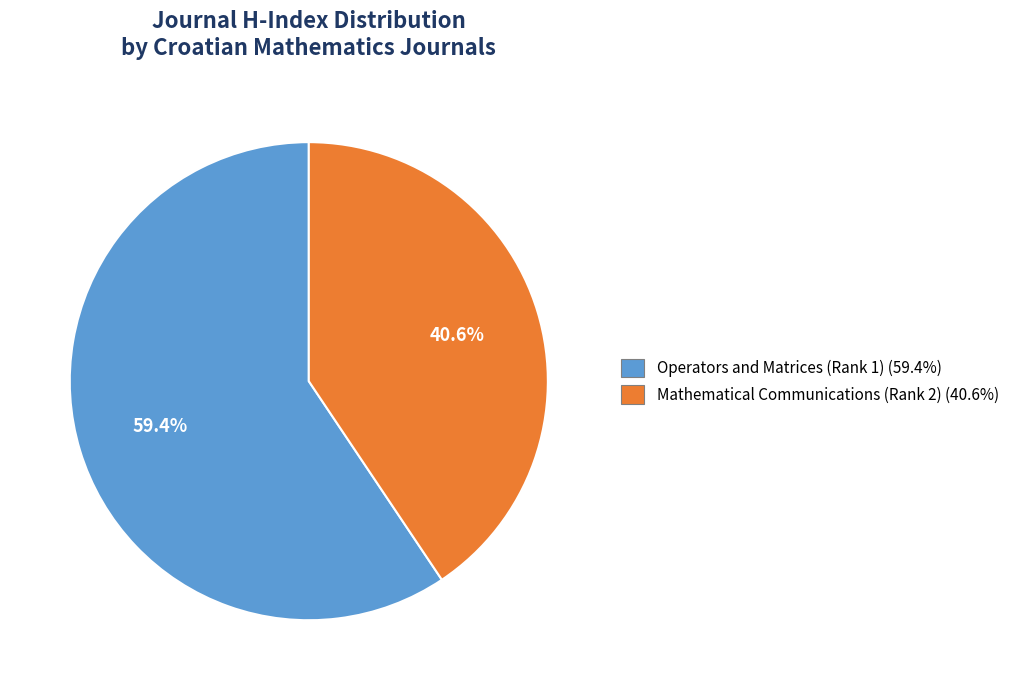

How many slices are in this pie chart?

2